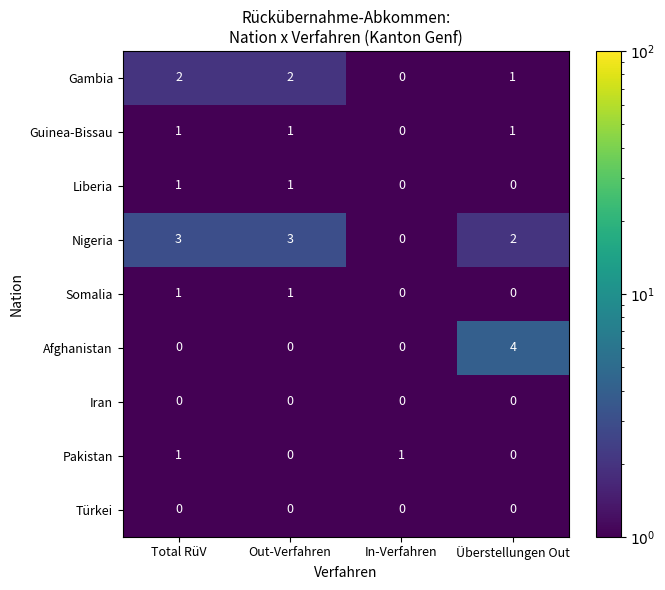

Which series has the widest spread of values?

Afghanistan